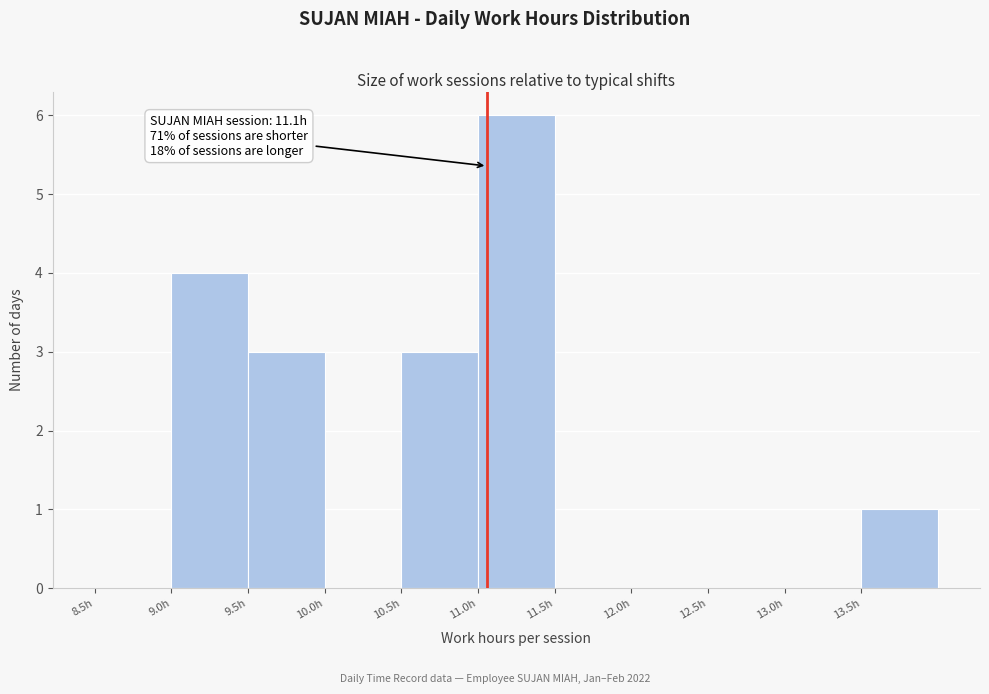

Over which range of the x-axis is the bar tallest?

11.0 to 11.5